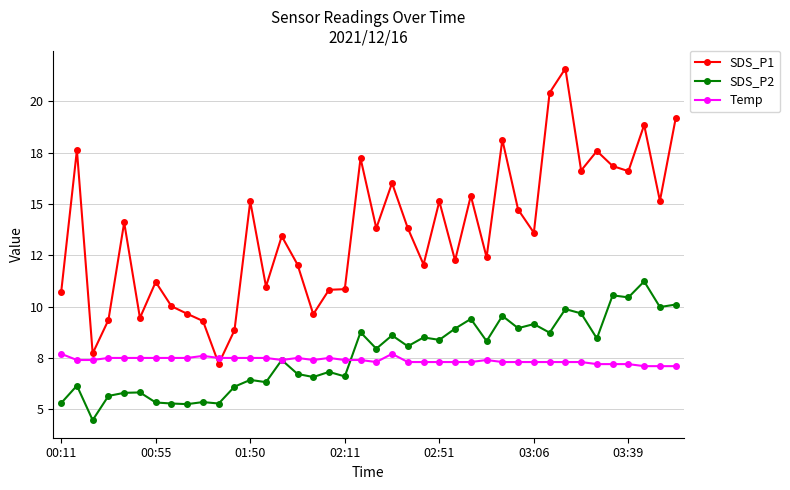

Is this an area chart (filled region under the line)?

No